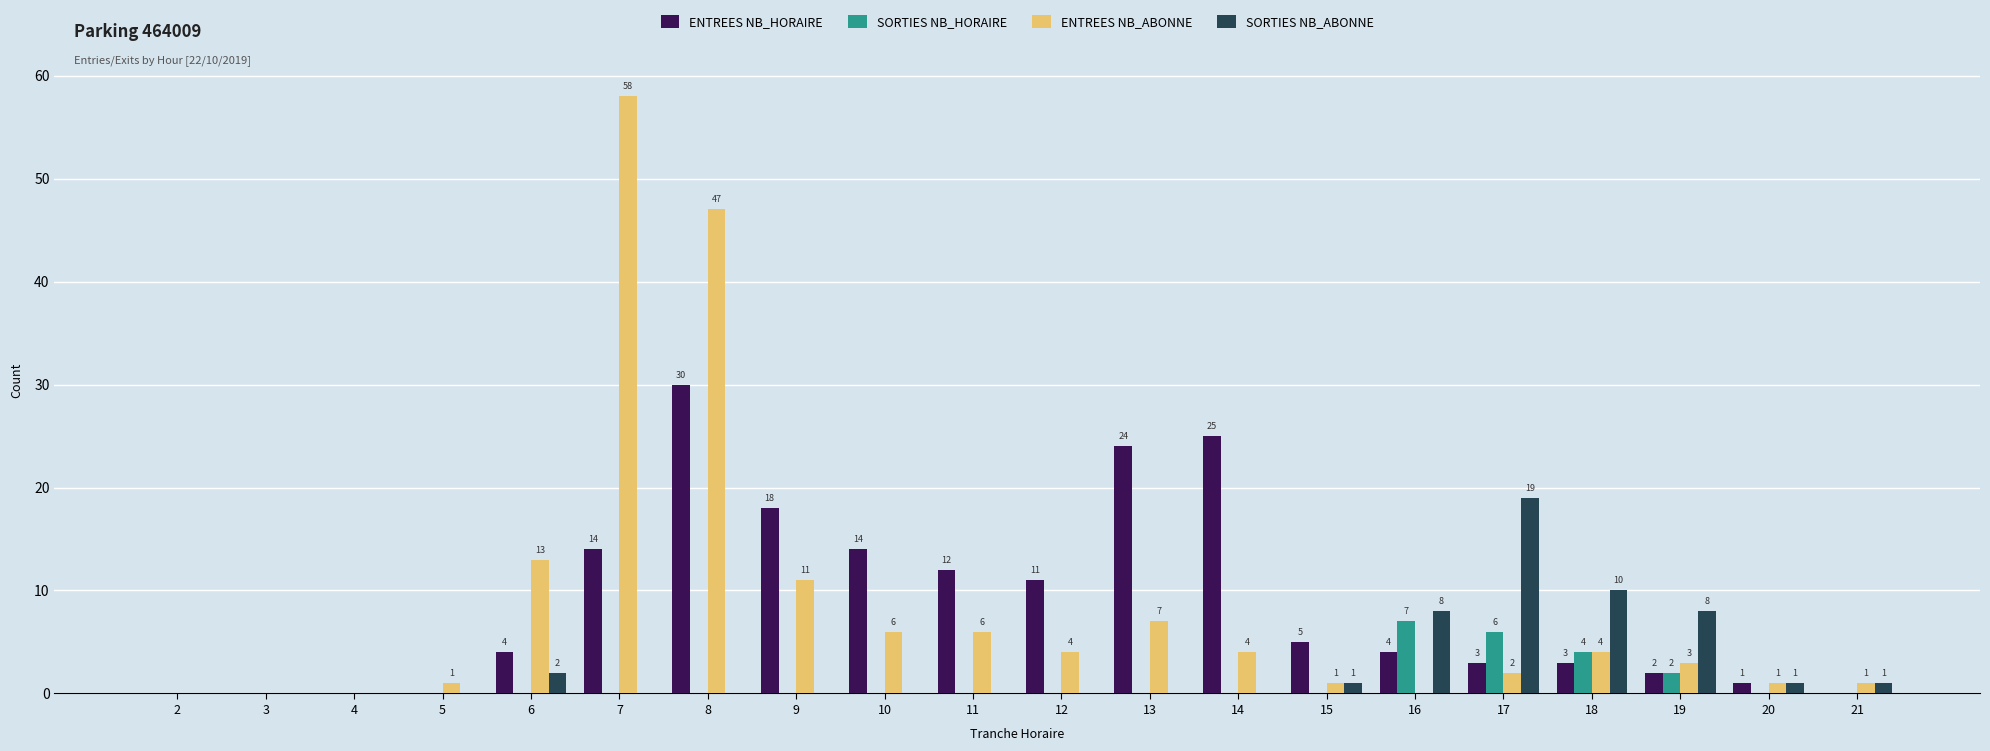

The SORTIES NB_HORAIRE series shows -4 at 20. True or false?

False